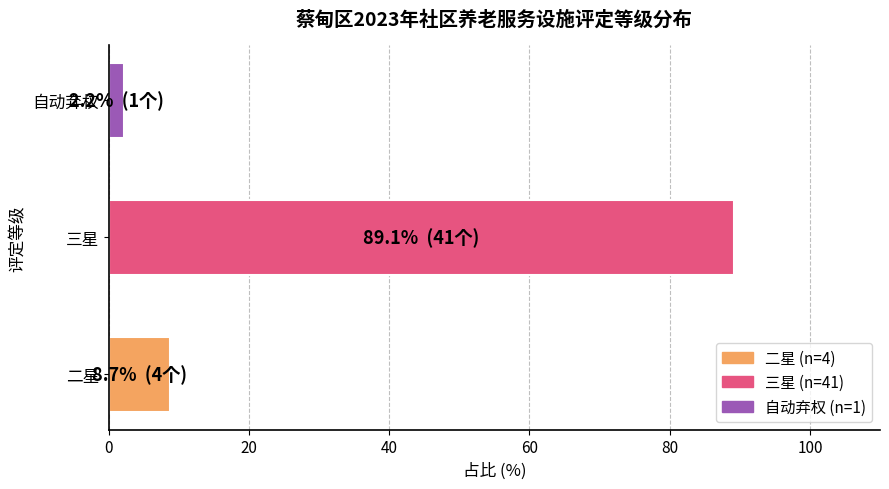

Approximately how many times larger is the value at 三星 compared to 二星?

10.2